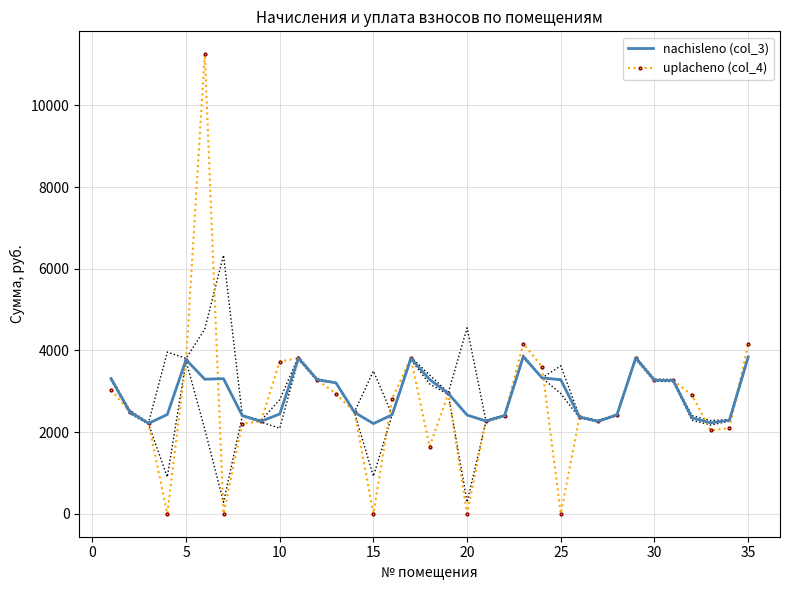

What is the value of the nachisleno (col_3) point at the 3rd from the left?

2213.3